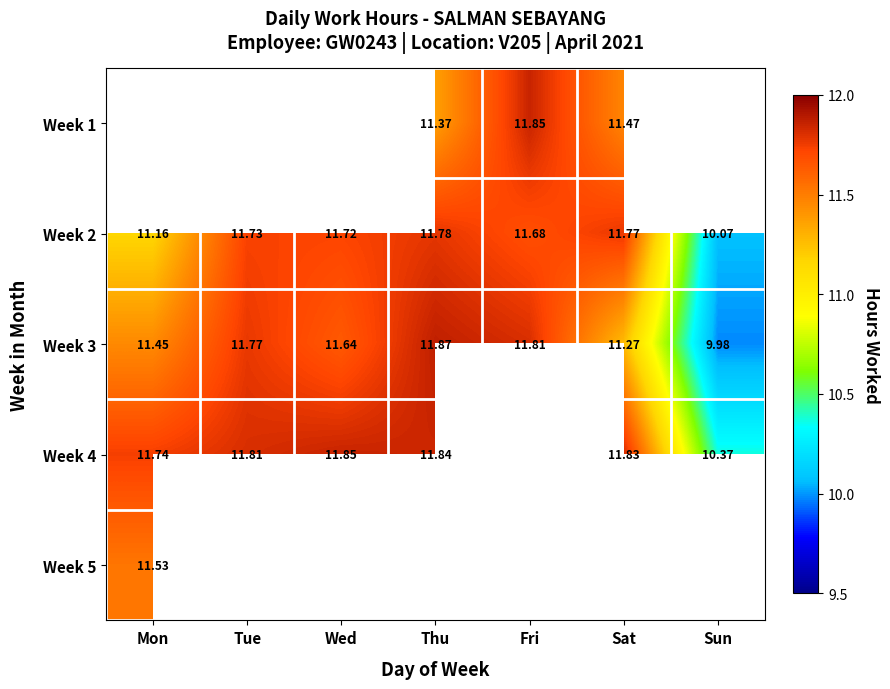

The value of Week 3 at Thu is 11.9. True or false?

True